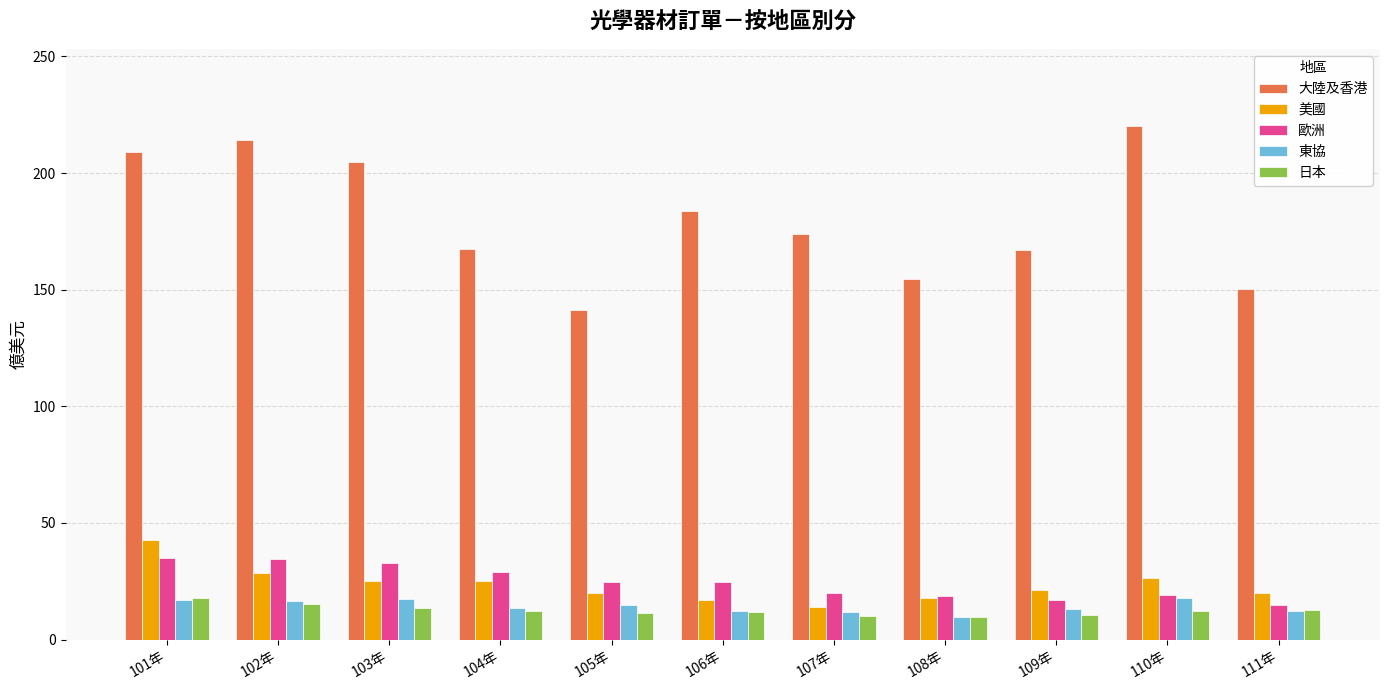

What value does the 歐洲 series have at 104年?

29.0